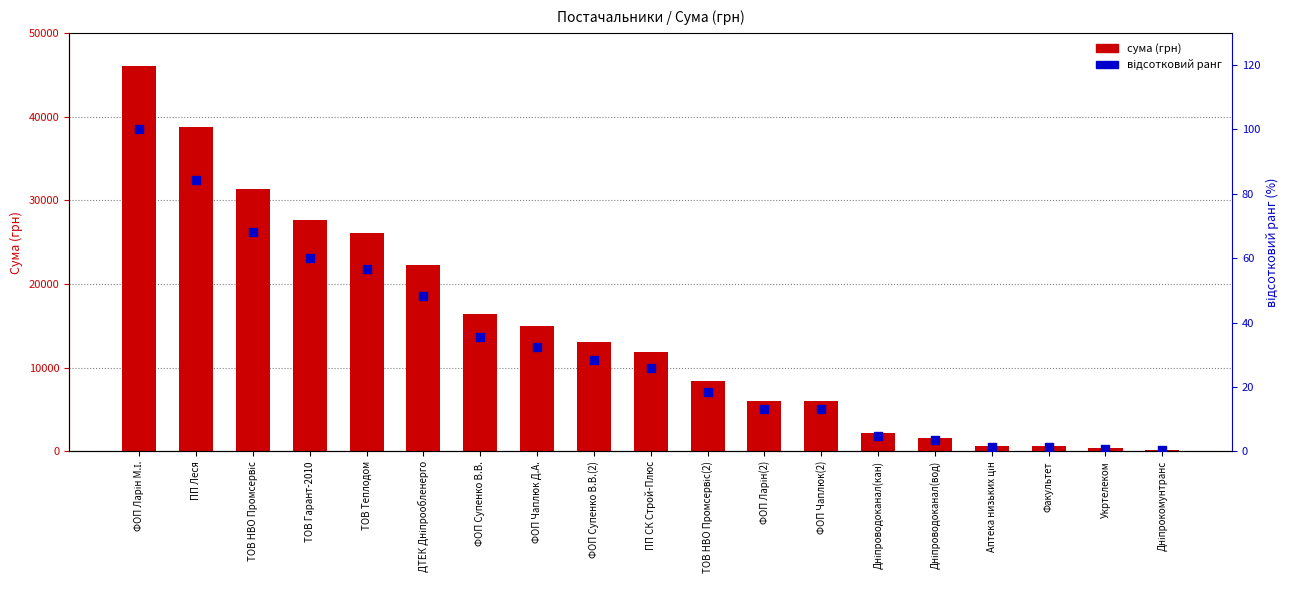

Which series reaches the minimum Y coordinate?

відсотковий ранг